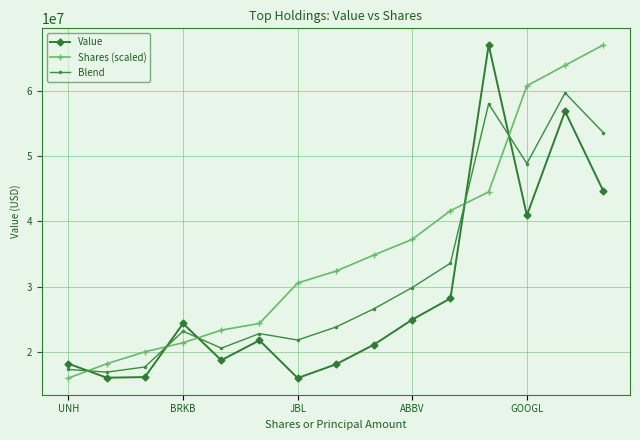

How many data points in Shares (scaled) are less than 32358605?

7